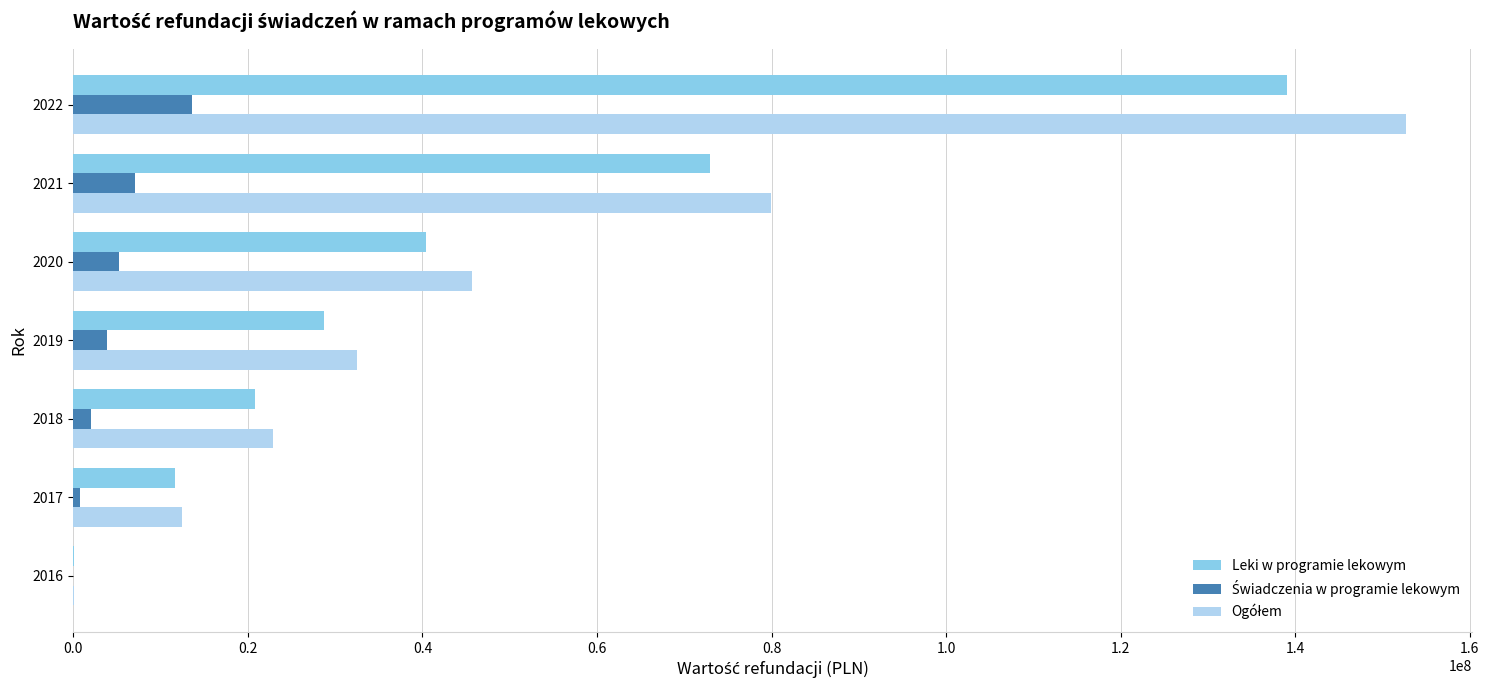

The value of Leki w programie lekowym at 2020 is 40433002.6. True or false?

True